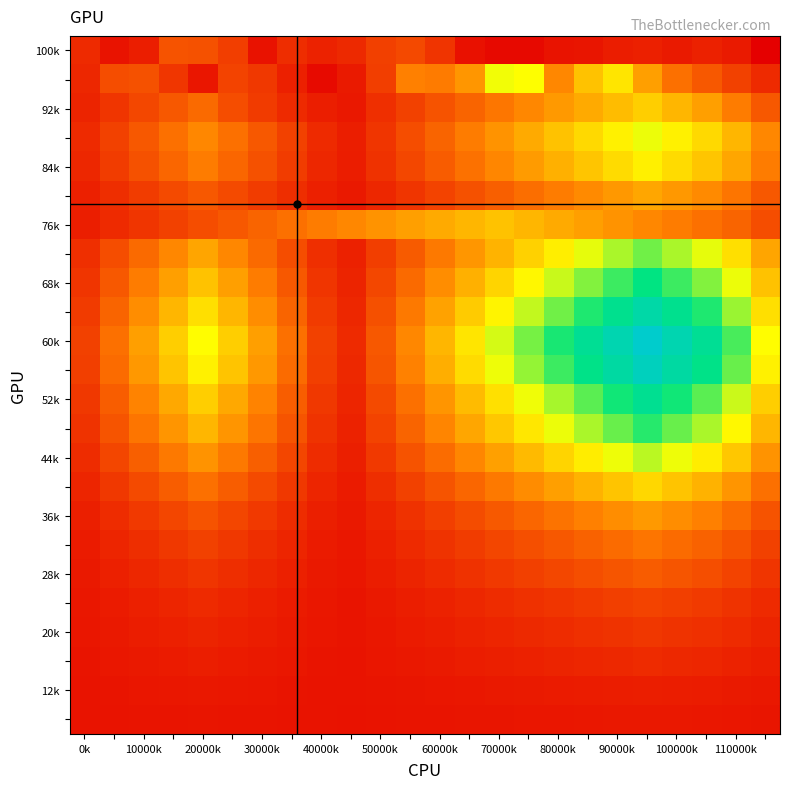

At which category is the sum across all series the highest?

19